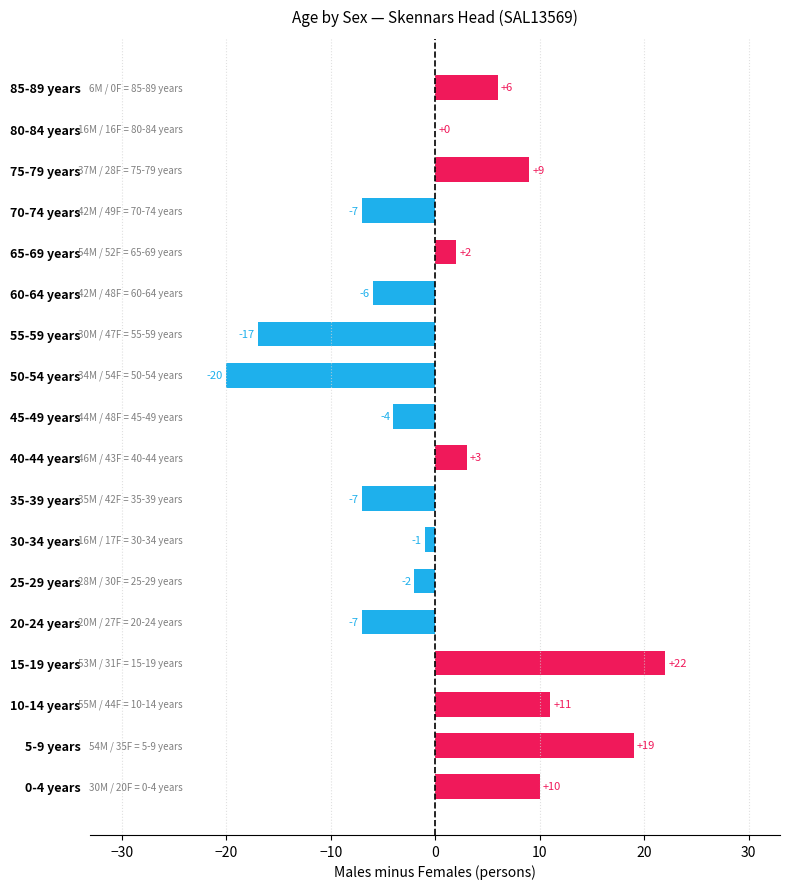

The chart shows a value of 22 at 15-19 years. True or false?

True